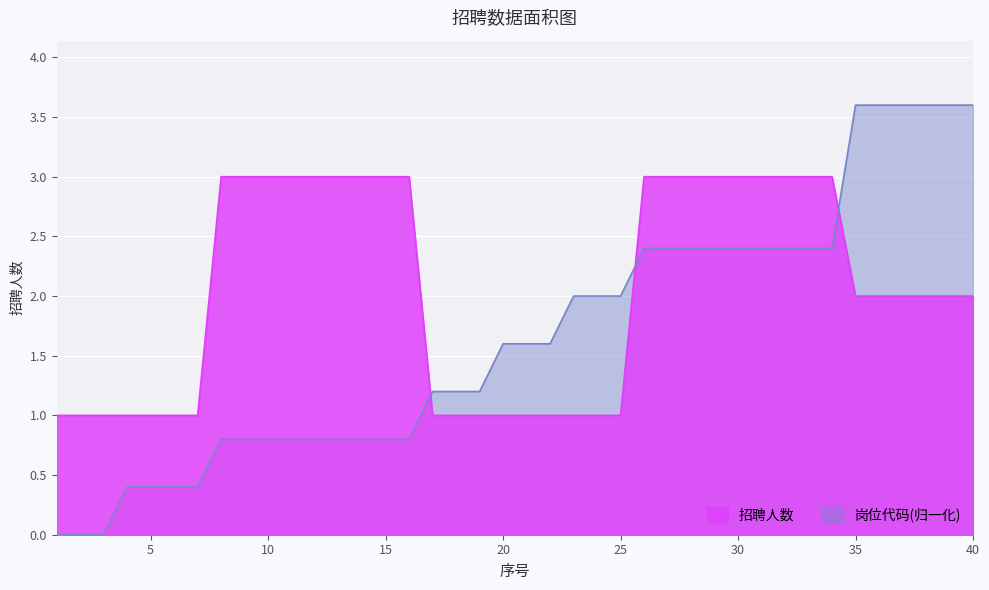

Is it true that 岗位代码 equals 0.6 at 28?

False